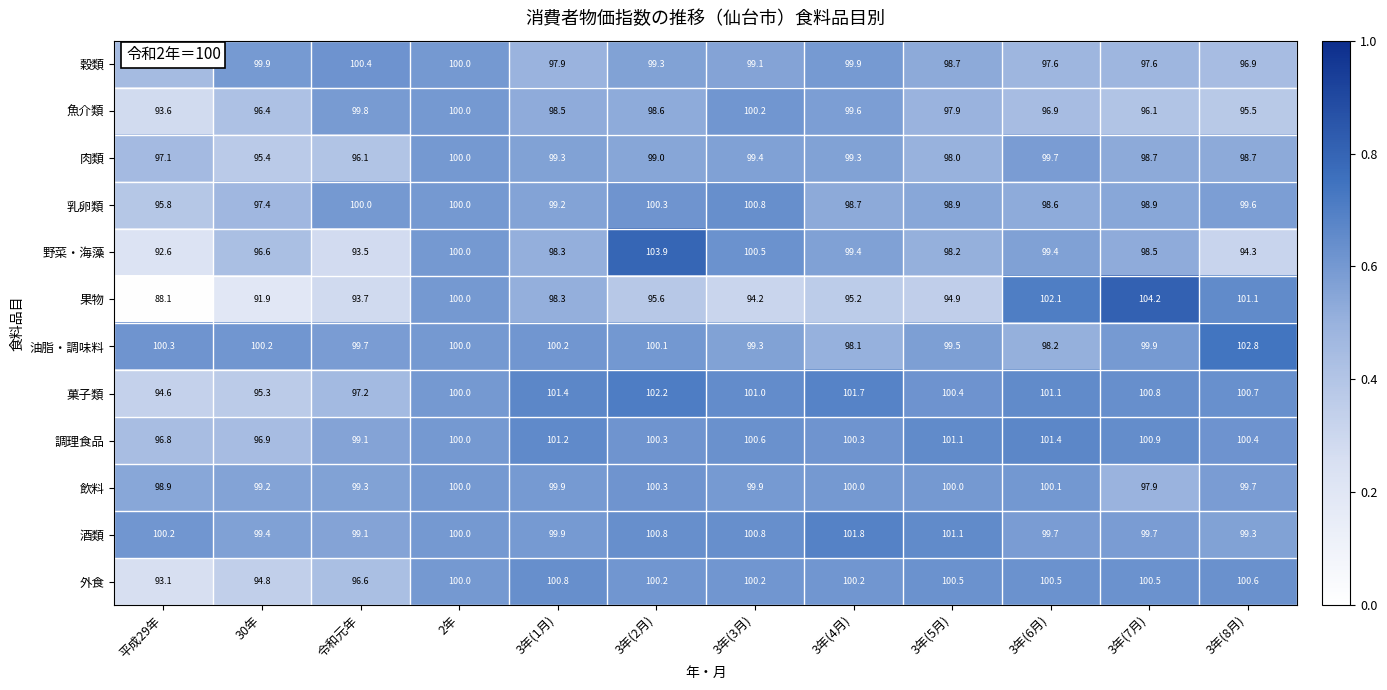

At 3年(8月), list the series in order from smallest to largest.

野菜・海藻, 魚介類, 穀類, 肉類, 酒類, 乳卵類, 飲料, 調理食品, 外食, 菓子類, 果物, 油脂・調味料